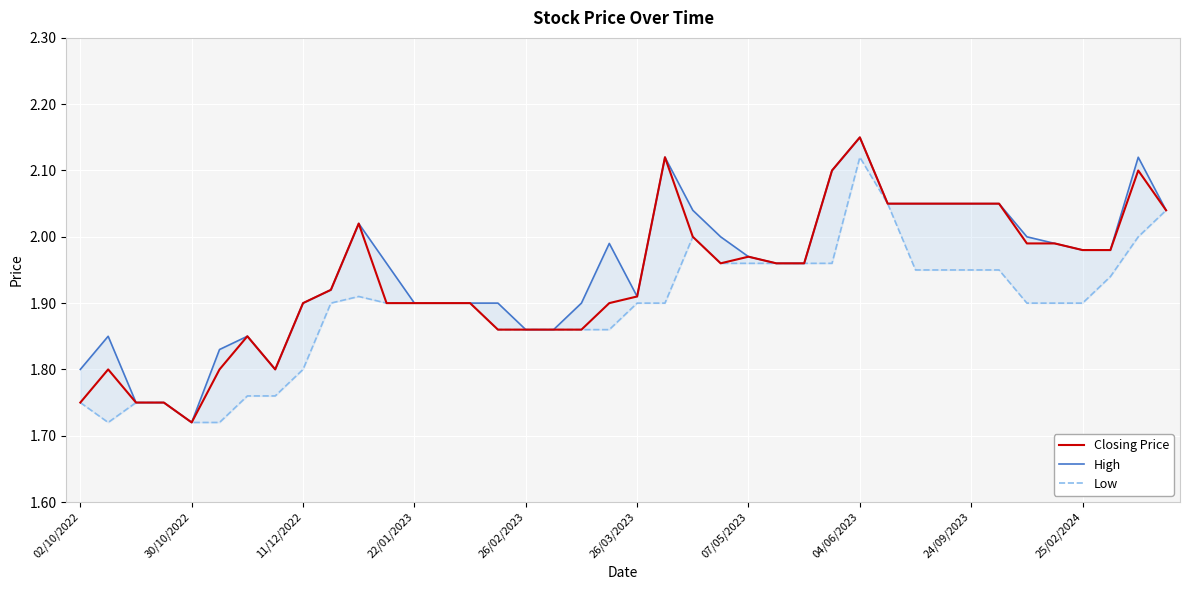

Which series changed the most between 26 and 38?

High